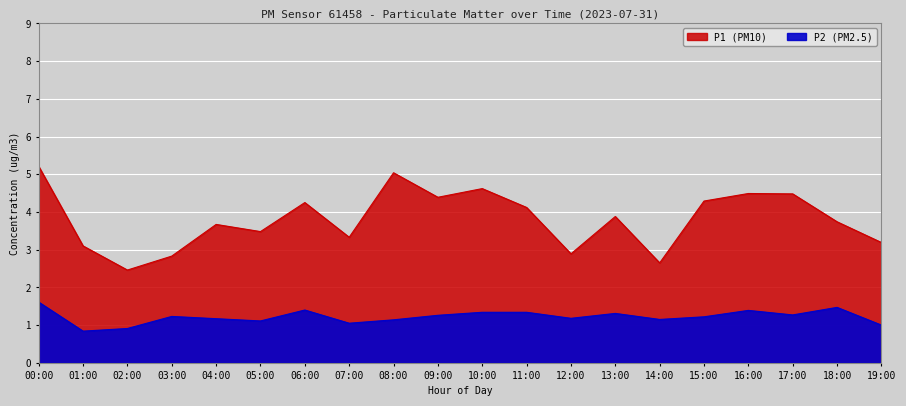

True or false: P2 and P1 intersect in this chart.

False